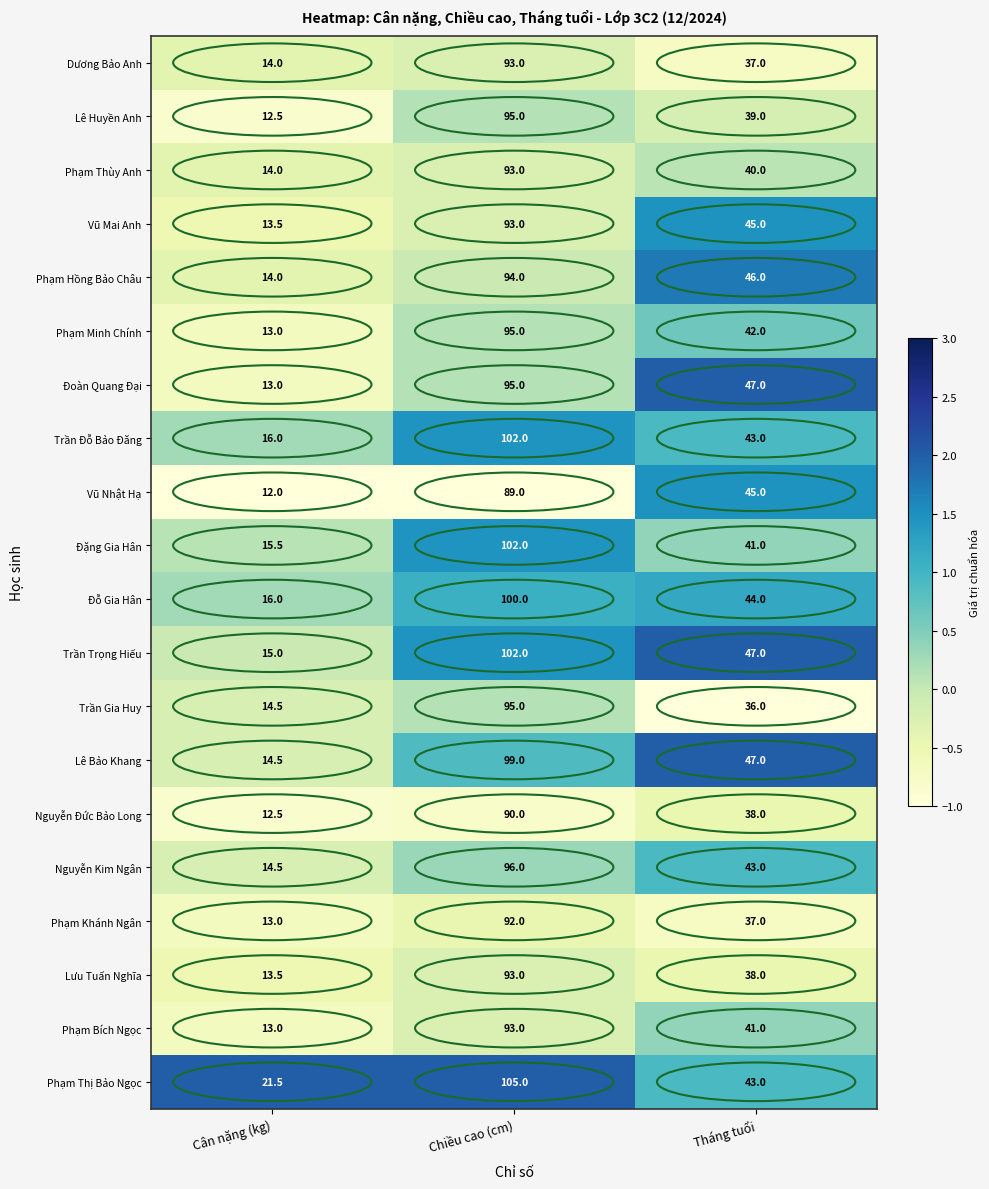

What is the total value across all series at Cân nặng (kg)?

285.5